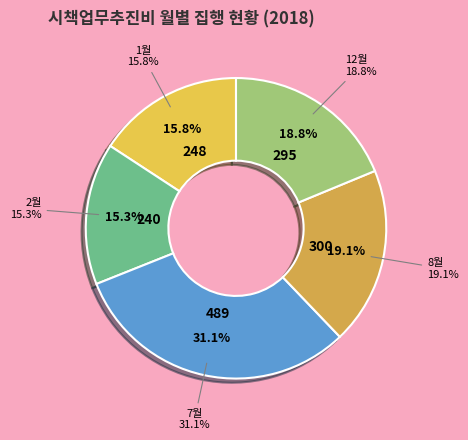

Which category has the biggest portion of the pie?

7월